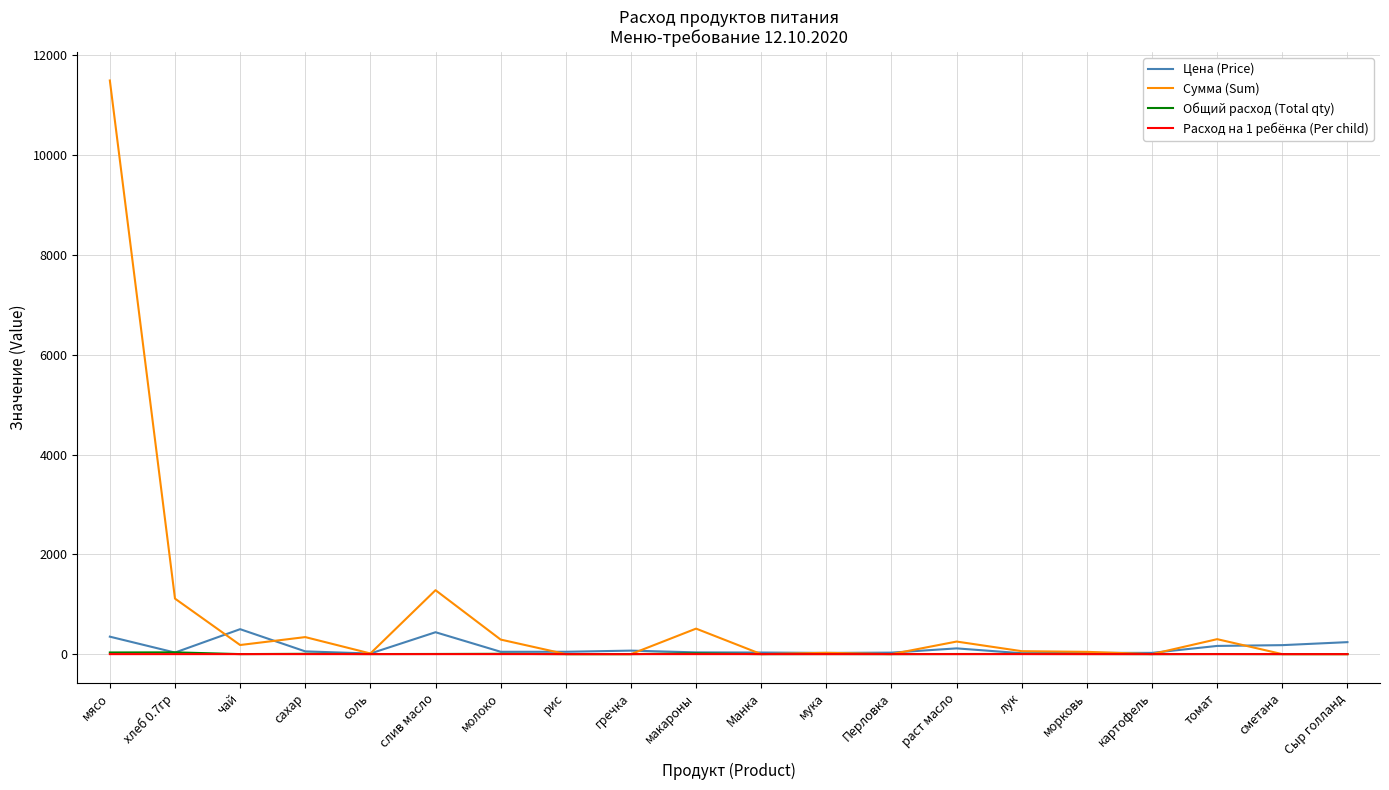

After their last crossing, which series has the higher values: Сумма (Sum) or Цена (Price)?

Цена (Price)